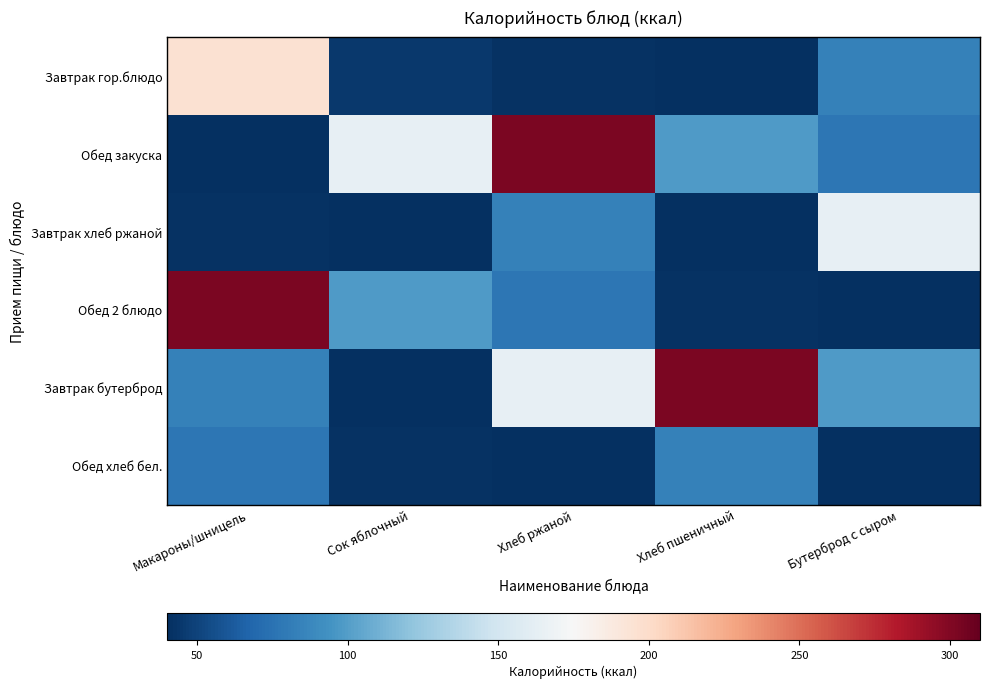

Reading left to right, extract all data points from this chart.

Завтрак гор.блюдо: Макароны/шницель=195.8	Сок яблочный=45.0	Хлеб ржаной=41.3	Хлеб пшеничный=38.9	Бутерброд с сыром=83.3
Обед закуска: Макароны/шницель=40.7	Сок яблочный=164.0	Хлеб ржаной=302.5	Хлеб пшеничный=98.4	Бутерброд с сыром=77.8
Завтрак хлеб ржаной: Макароны/шницель=41.3	Сок яблочный=38.9	Хлеб ржаной=83.3	Хлеб пшеничный=40.7	Бутерброд с сыром=164.0
Обед 2 блюдо: Макароны/шницель=302.5	Сок яблочный=98.4	Хлеб ржаной=77.8	Хлеб пшеничный=41.3	Бутерброд с сыром=38.9
Завтрак бутерброд: Макароны/шницель=83.3	Сок яблочный=40.7	Хлеб ржаной=164.0	Хлеб пшеничный=302.5	Бутерброд с сыром=98.4
Обед хлеб бел.: Макароны/шницель=77.8	Сок яблочный=41.3	Хлеб ржаной=38.9	Хлеб пшеничный=83.3	Бутерброд с сыром=40.7